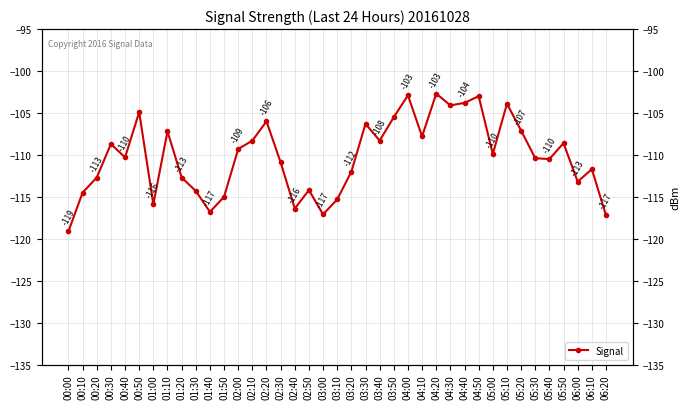

Reading left to right, what are all the values shown in this chart?

00:00=-119.1	00:10=-114.5	00:20=-112.7	00:30=-108.7	00:40=-110.3	00:50=-104.9	01:00=-115.9	01:10=-107.2	01:20=-112.7	01:30=-114.3	01:40=-116.8	01:50=-115.0	02:00=-109.3	02:10=-108.3	02:20=-106.0	02:30=-110.9	02:40=-116.4	02:50=-114.2	03:00=-117.1	03:10=-115.3	03:20=-112.0	03:30=-106.3	03:40=-108.3	03:50=-105.5	04:00=-102.9	04:10=-107.8	04:20=-102.7	04:30=-104.1	04:40=-103.8	04:50=-103.0	05:00=-109.9	05:10=-103.9	05:20=-107.1	05:30=-110.4	05:40=-110.5	05:50=-108.6	06:00=-113.2	06:10=-111.7	06:20=-117.2